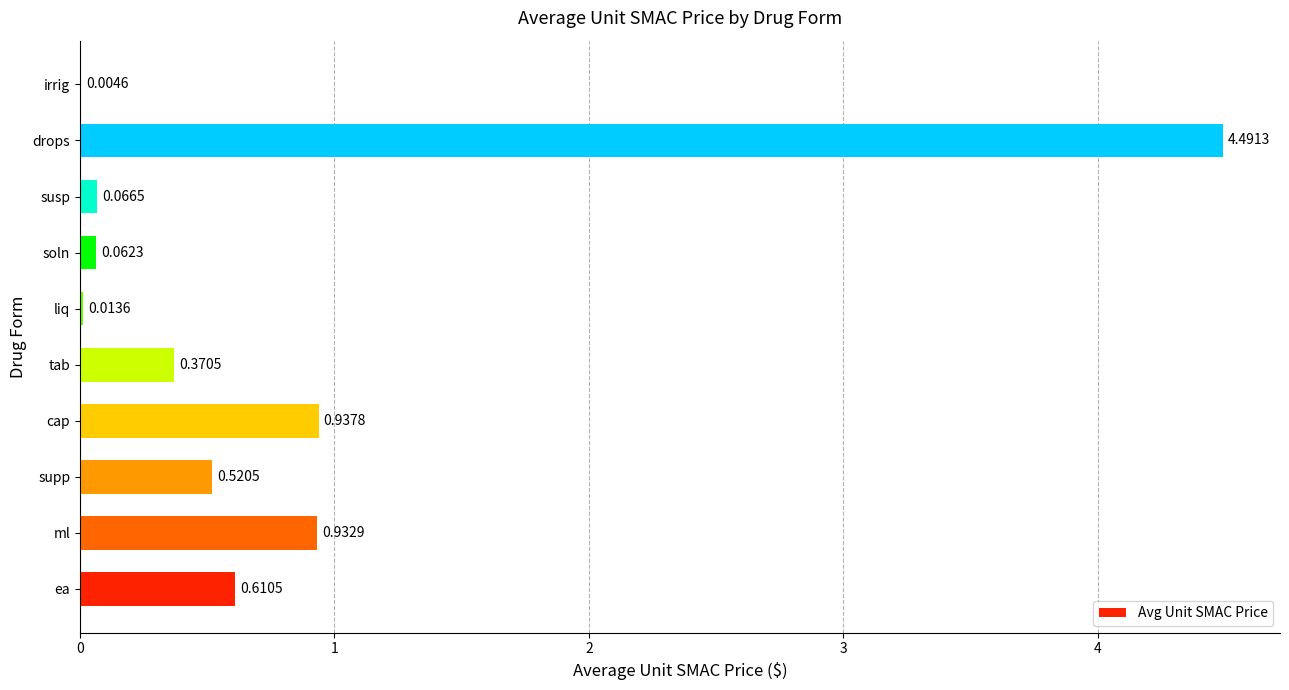

At which label is the value closest to 2?

cap